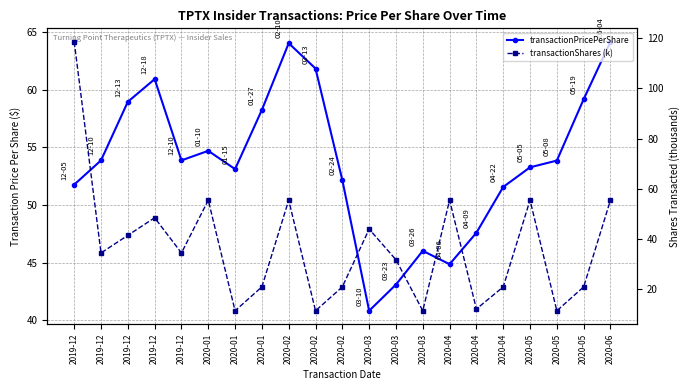

Which category has the lowest value across all series?

2020-01